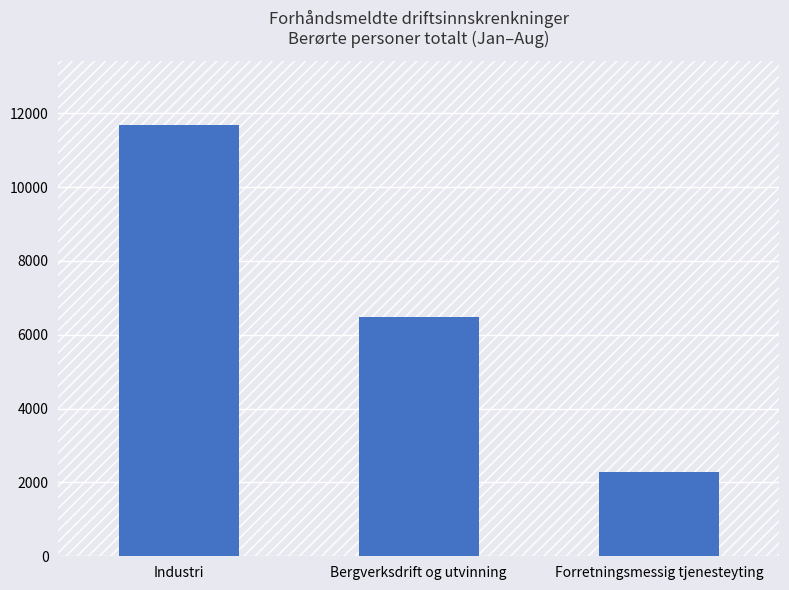

What is the change in value from Industri to Bergverksdrift og utvinning?

-5200